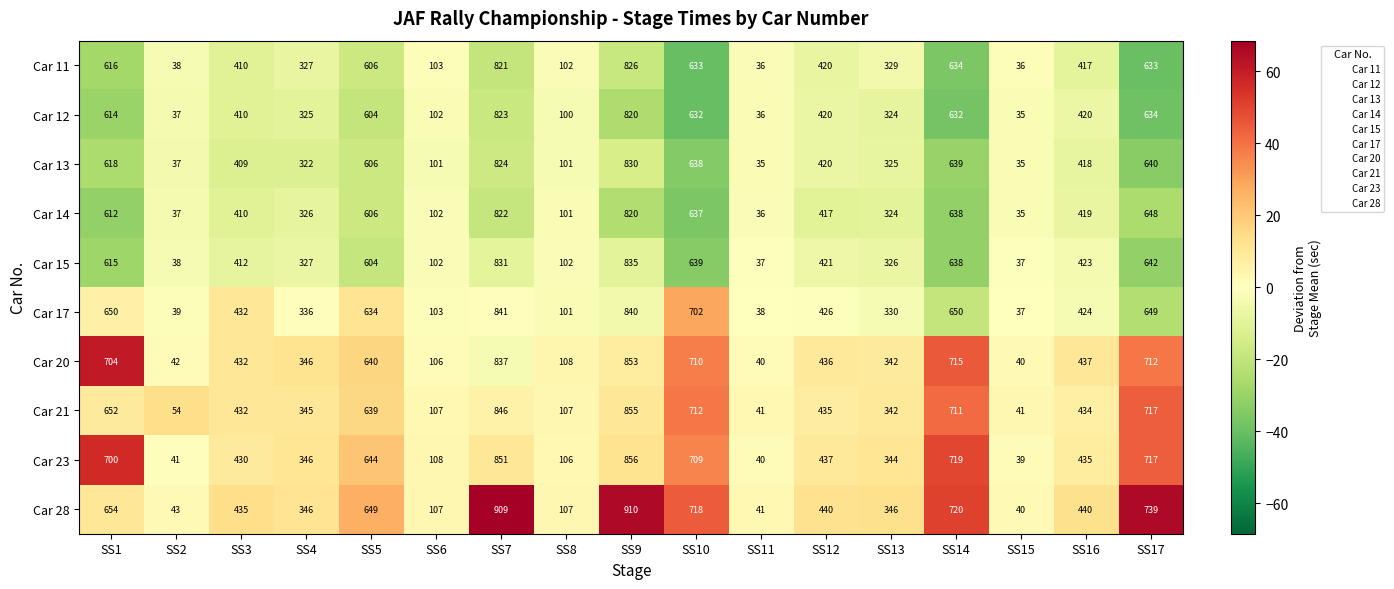

What is the difference between the maximum and minimum values in the Car 14 series?

787